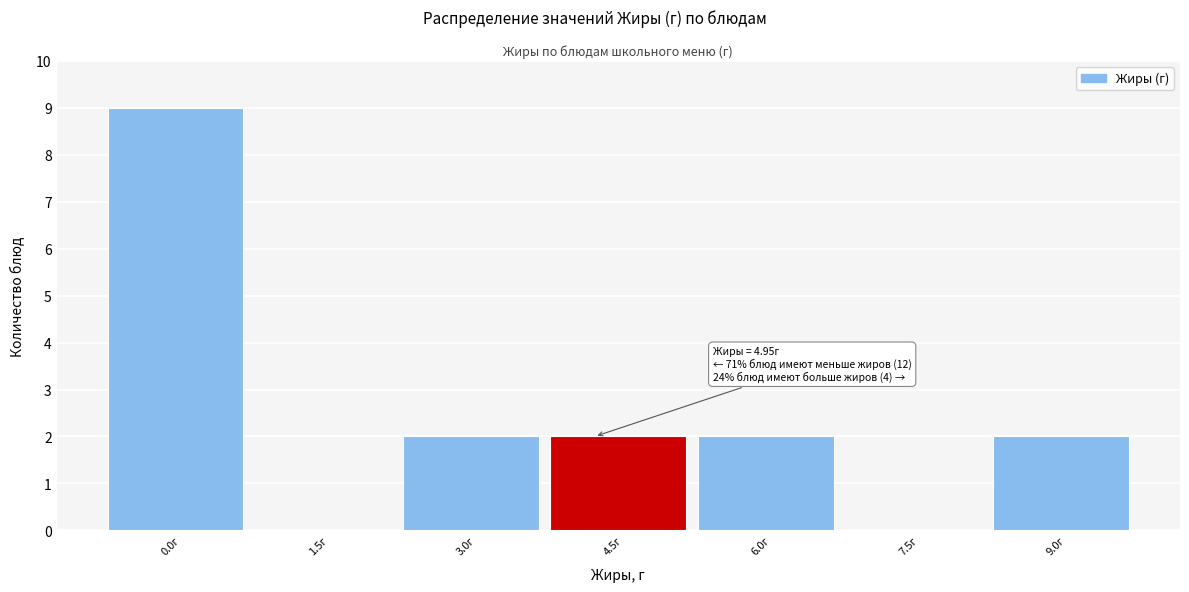

Reading left to right, list all the values displayed in this chart.

0.0г=9	1.5г=0	3.0г=2	4.5г=2	6.0г=2	7.5г=0	9.0г=2